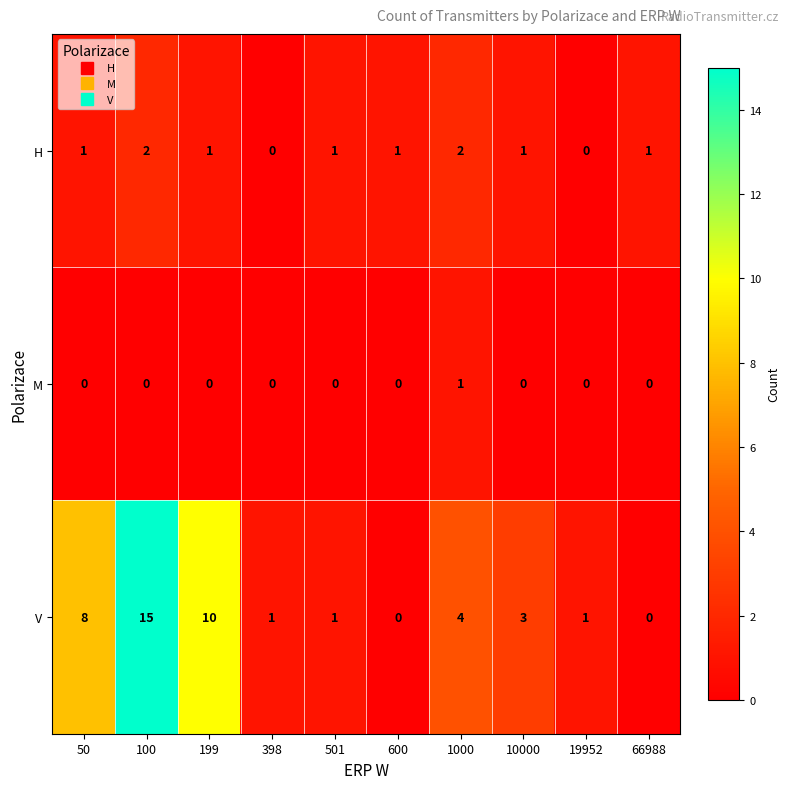

At which label does V first exceed 3?

50